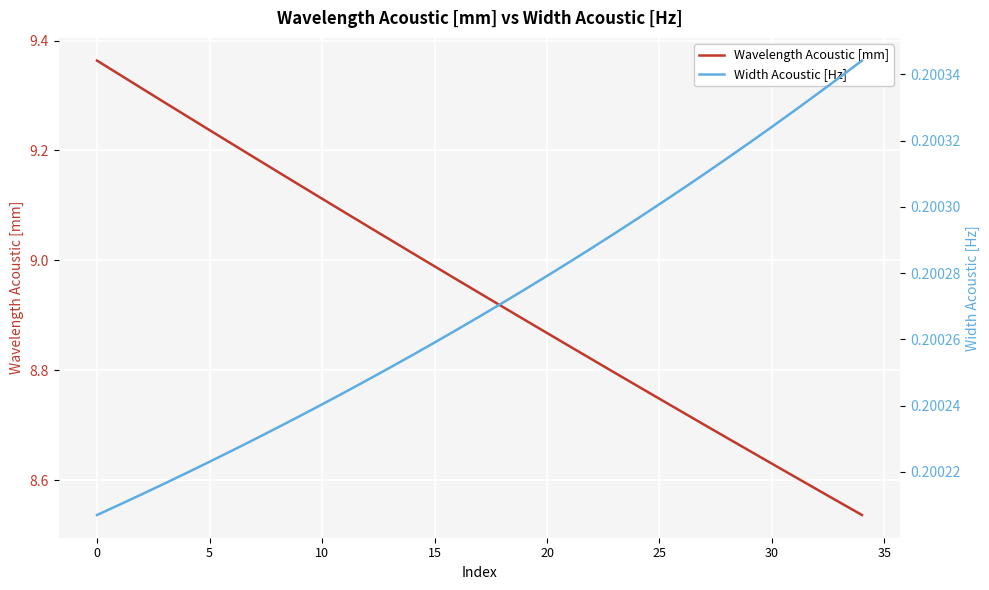

Reading left to right, what are all the values shown in this chart?

Wavelength Acoustic [mm]: 9.4	9.3	9.3	9.3	9.3	9.2	9.2	9.2	9.2	9.1	9.1	9.1	9.1	9.0	9.0	9.0	9.0	8.9	8.9	8.9	8.9	8.8	8.8	8.8	8.8	8.7	8.7	8.7	8.7	8.7	8.6	8.6	8.6	8.6	8.5
Width Acoustic [Hz]: 0.2	0.2	0.2	0.2	0.2	0.2	0.2	0.2	0.2	0.2	0.2	0.2	0.2	0.2	0.2	0.2	0.2	0.2	0.2	0.2	0.2	0.2	0.2	0.2	0.2	0.2	0.2	0.2	0.2	0.2	0.2	0.2	0.2	0.2	0.2